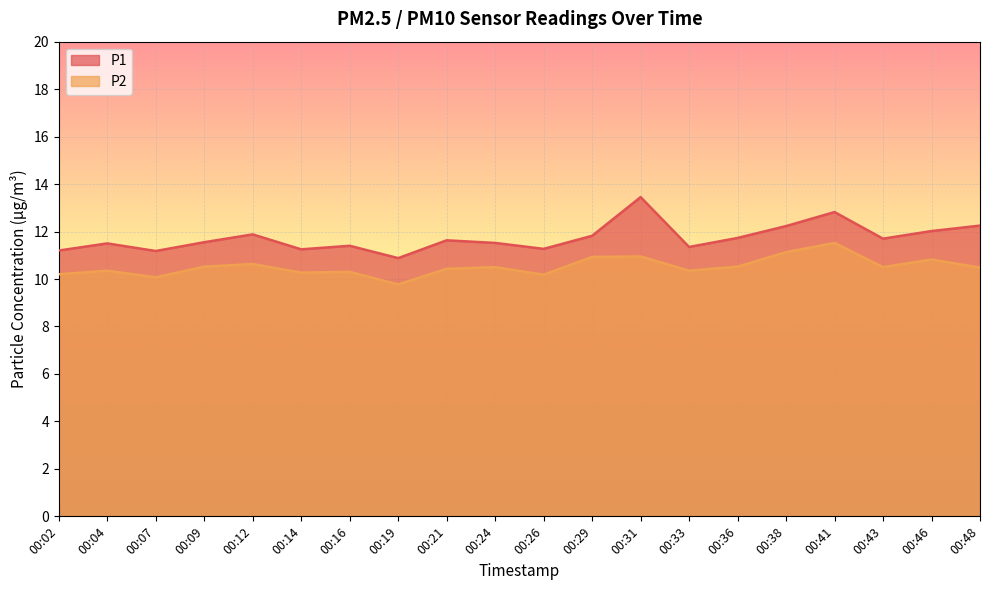

Which series has the largest range (max minus min)?

P1